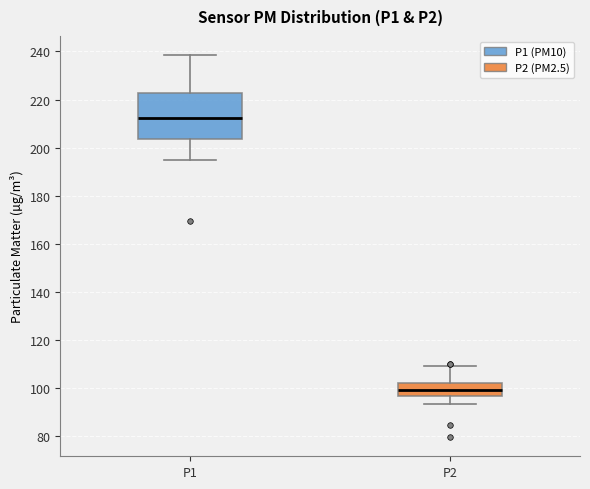

Comparing the boxes themselves (not the whiskers), which one is the tallest?

P1